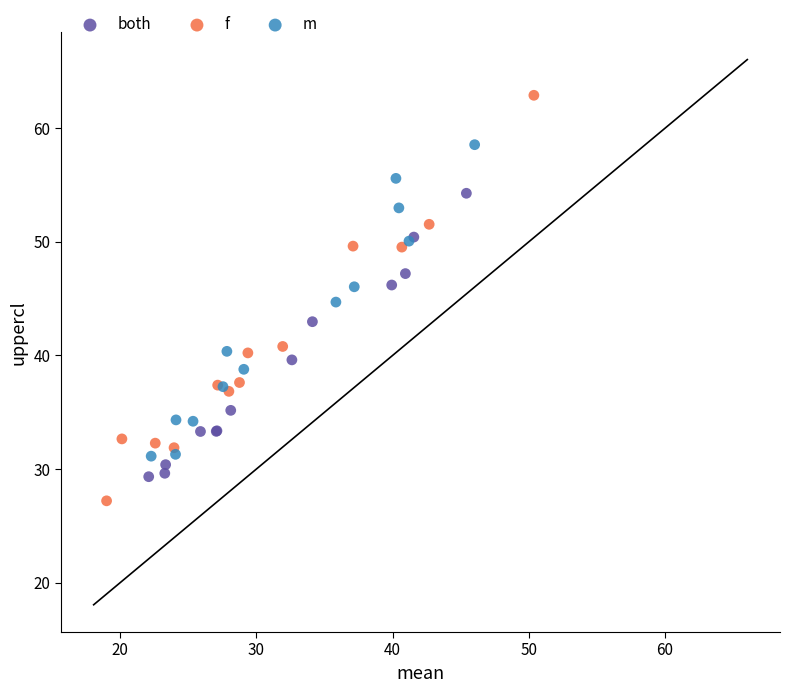

Which series reaches the maximum Y coordinate?

f